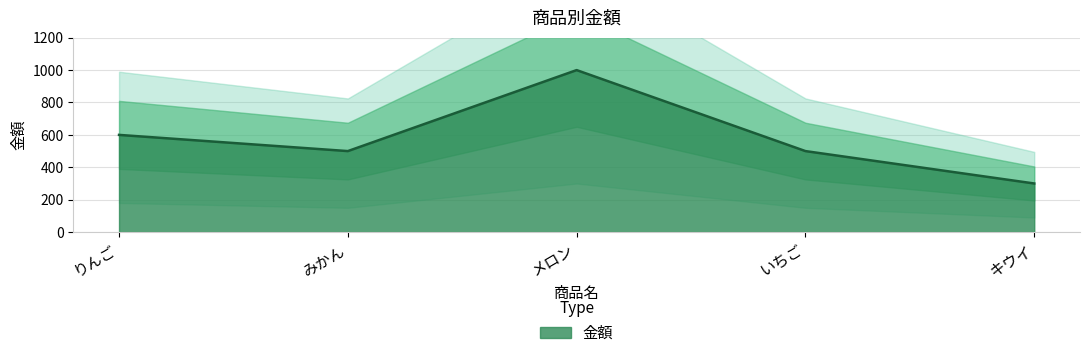

How many lines are shown in the chart?

1